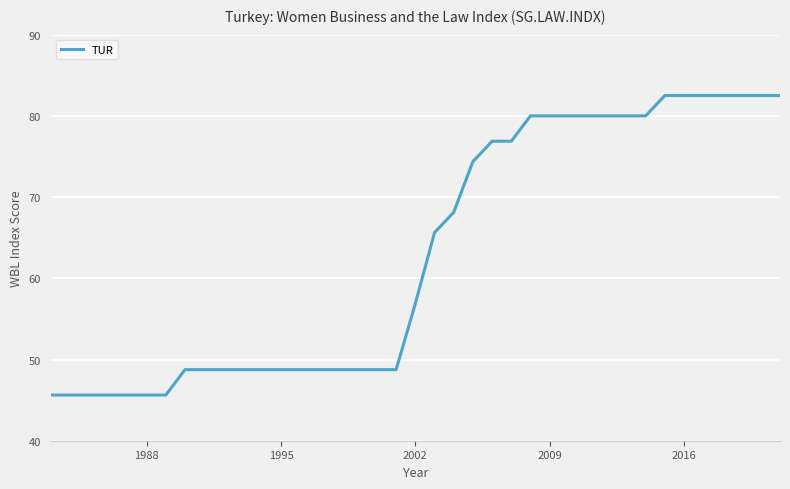

What is the average value?

63.1